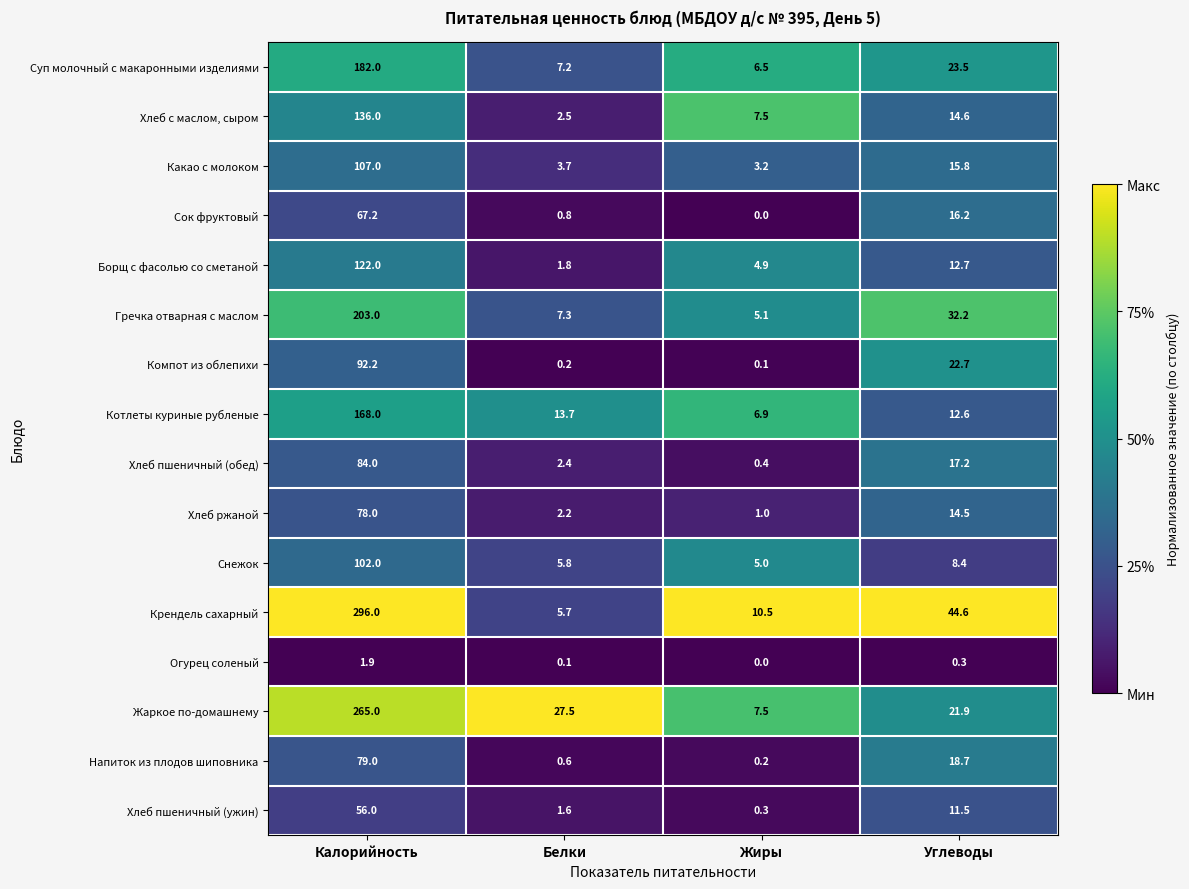

Which category has the highest value across all series?

Калорийность